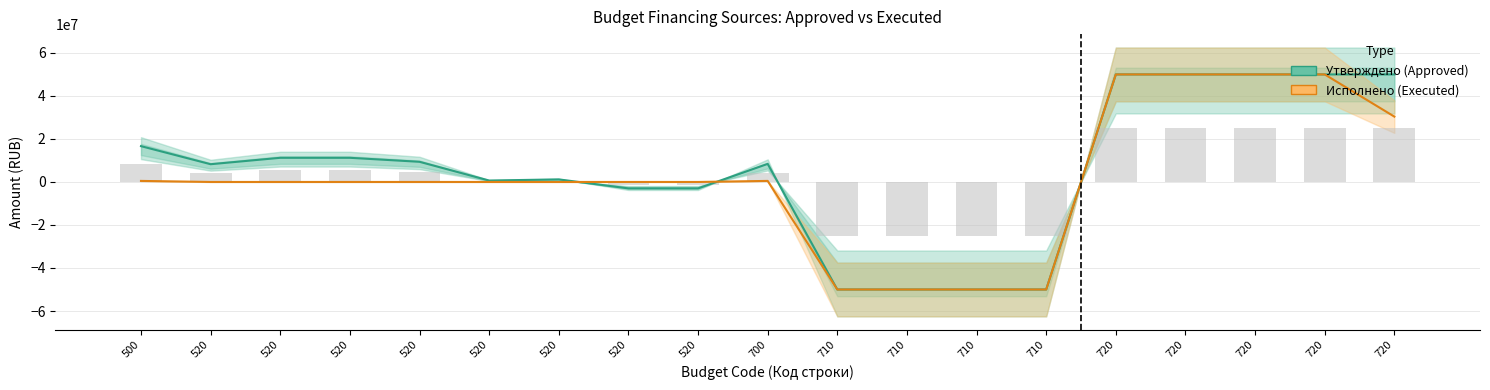

What is the difference between the second highest and second lowest values in the Утверждено (Approved) series?

100000000.0